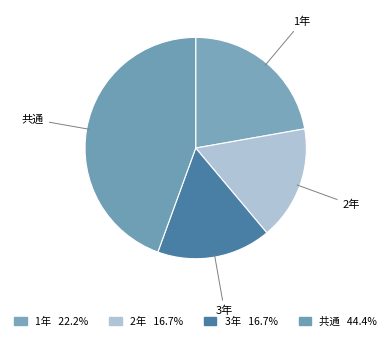

Which slice is the largest?

共通